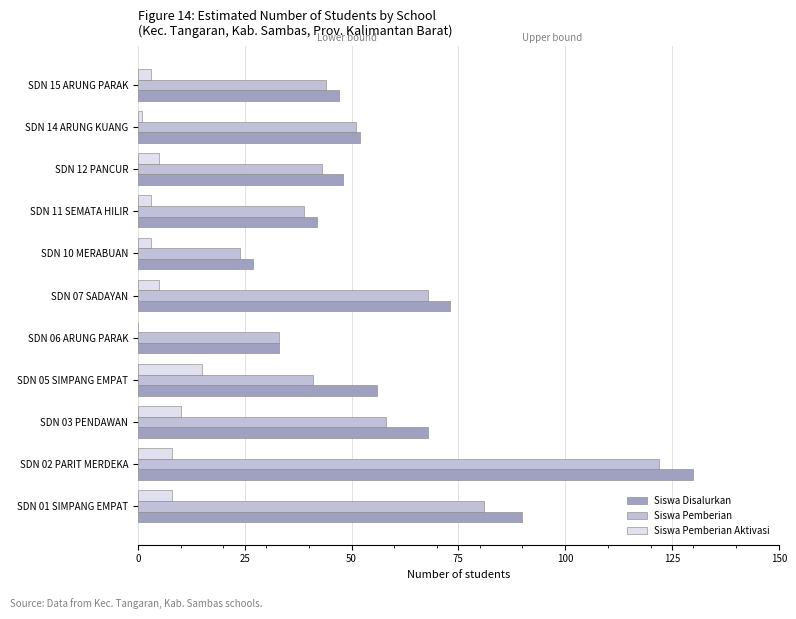

At which category is the sum across all series the highest?

SDN 02 PARIT MERDEKA